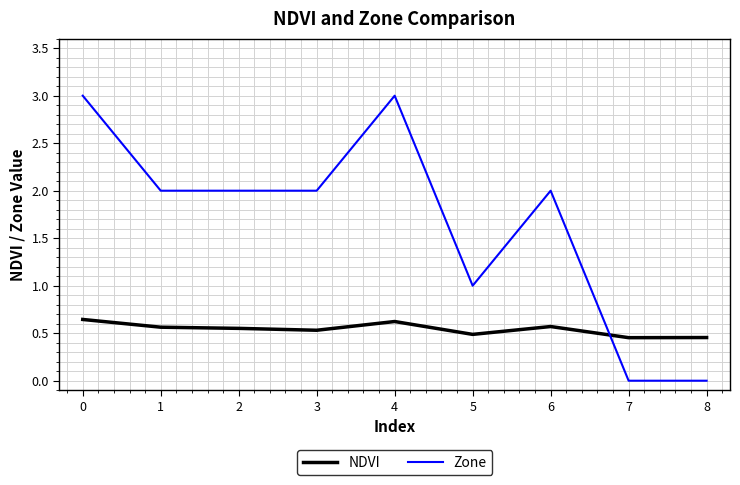

What is the difference between the maximum and minimum values in the Zone series?

3.0